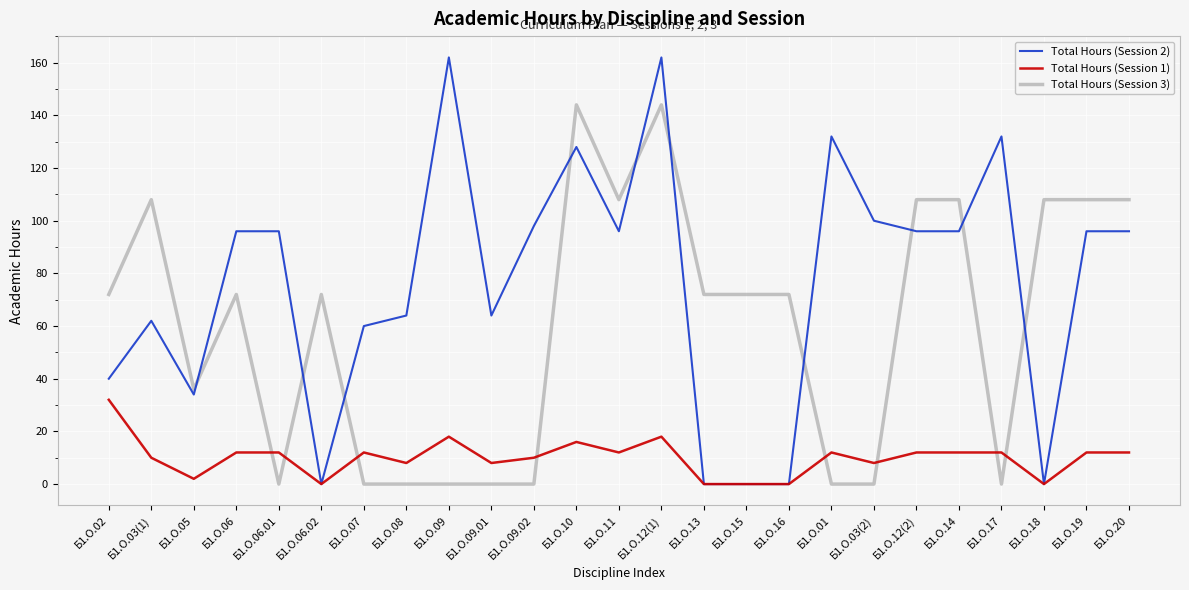

Is the value of Total Hours (Session 2) at Б1.О.13 greater than the value of Total Hours (Session 3) at Б1.О.13?

No